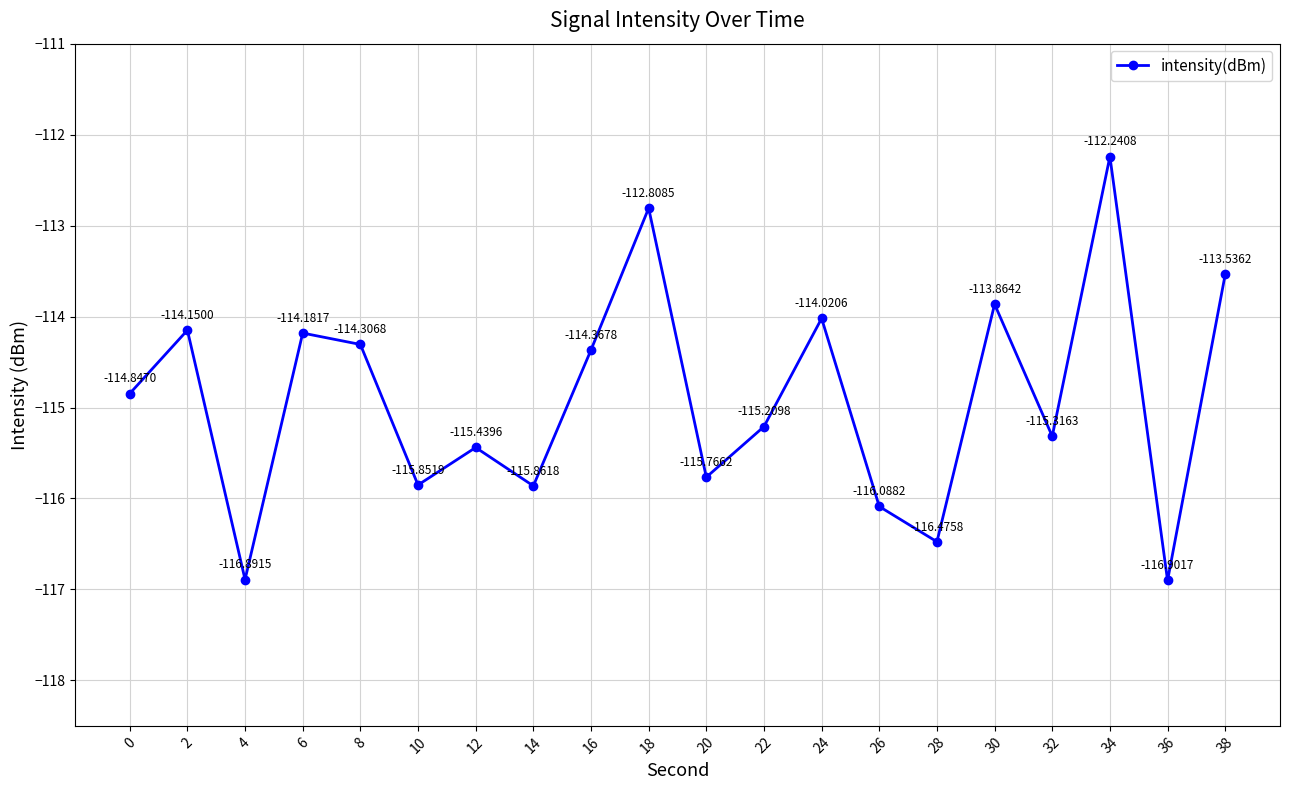

What is the maximum value shown in the chart?

-112.2